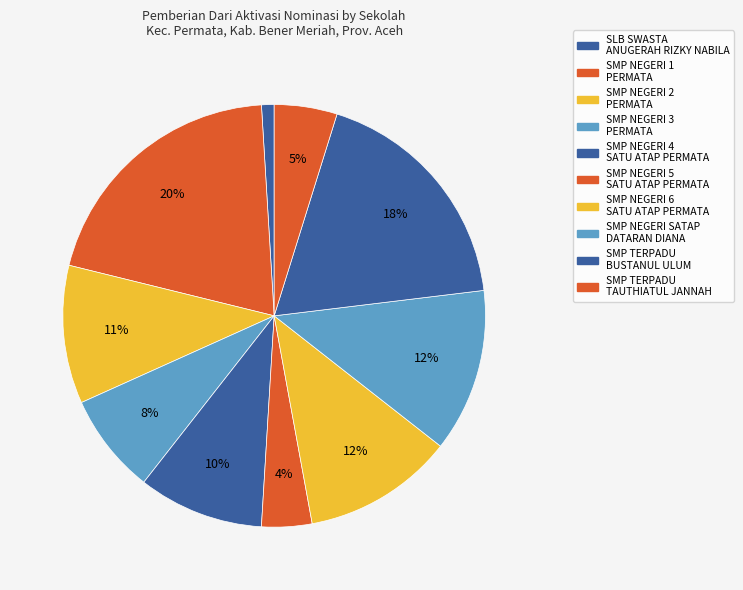

What percentage do SMP NEGERI 4 SATU ATAP PERMATA and SMP NEGERI 1 PERMATA together represent?

29.8%